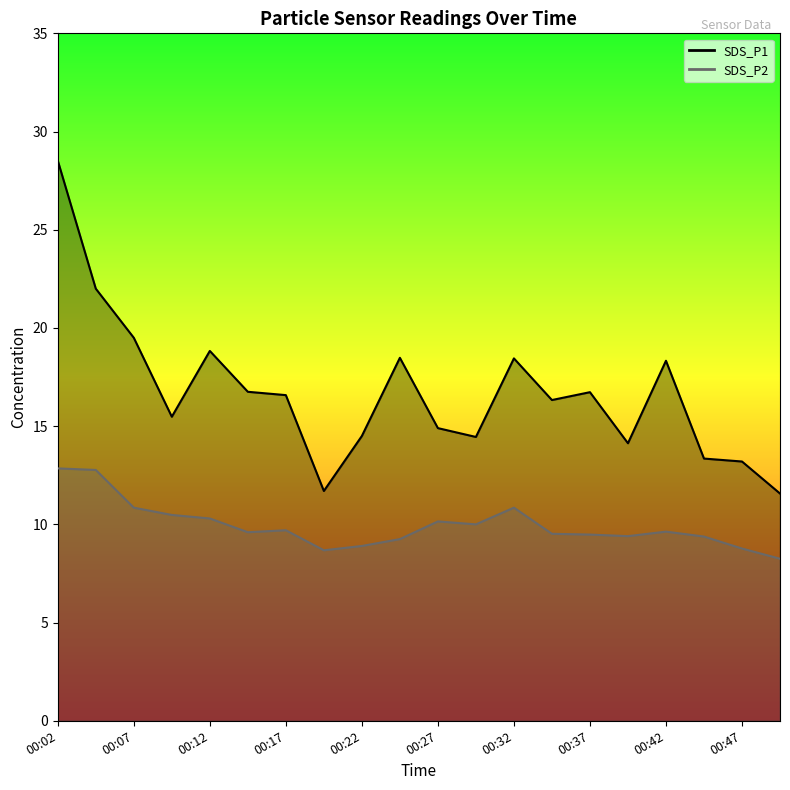

True or false: SDS_P2 has a value of 8.8 at 00:47.

True